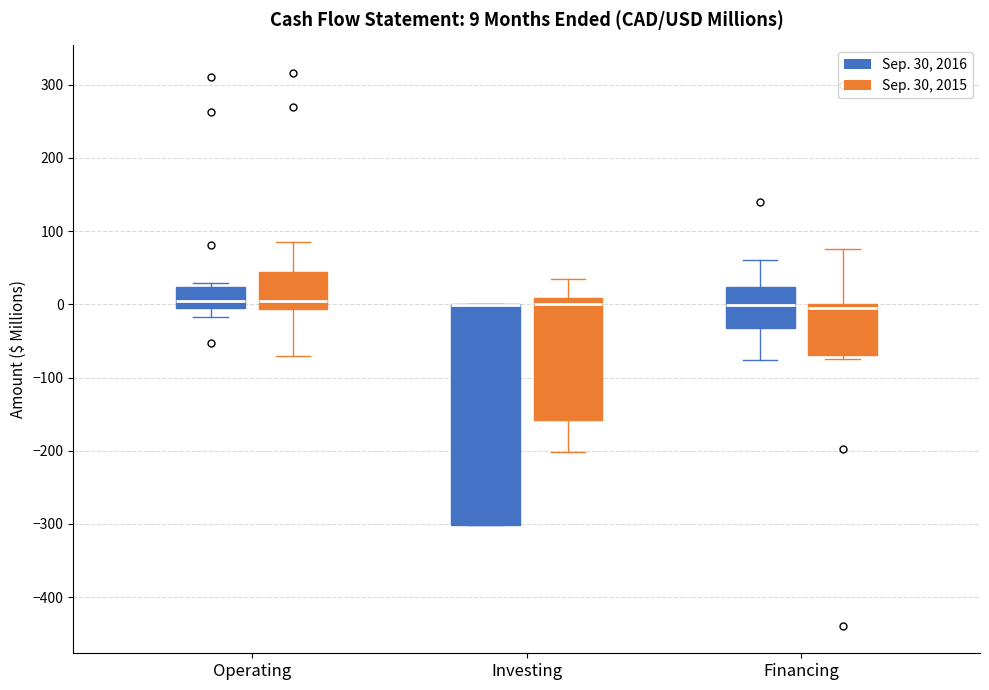

Which box is the tallest, from its lower edge to its upper edge?

Investing (Sep. 30, 2016)